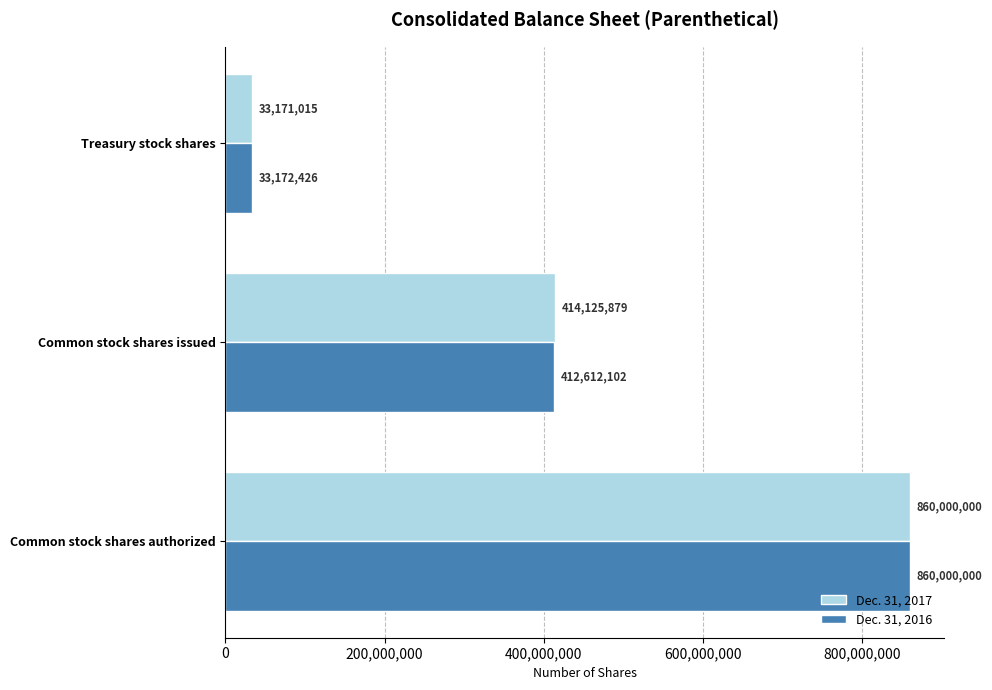

At which category is the sum across all series the highest?

Common stock shares authorized